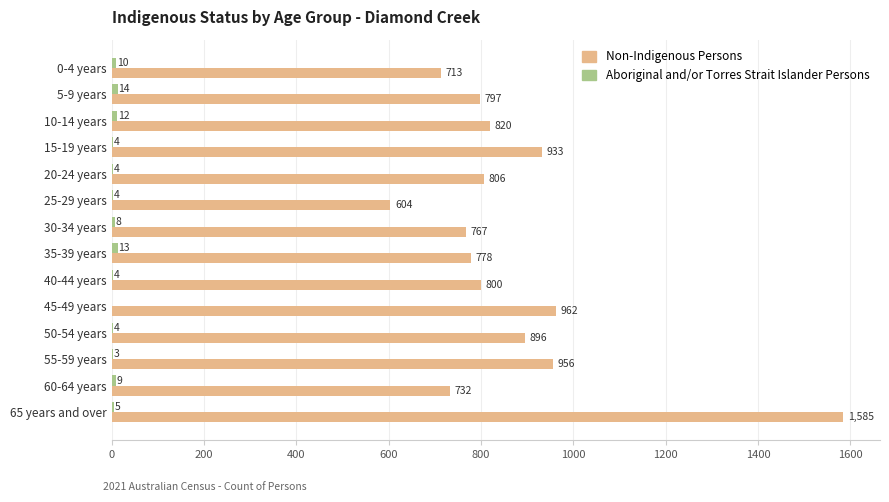

Where is Non-Indigenous Persons nearest to the value 1094?

45-49 years